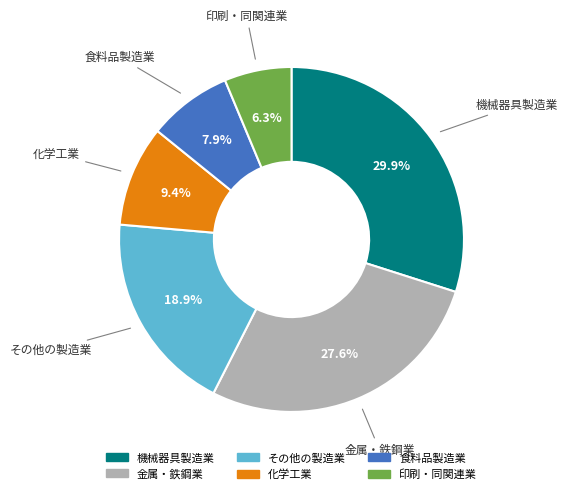

How many slices are in this pie chart?

6